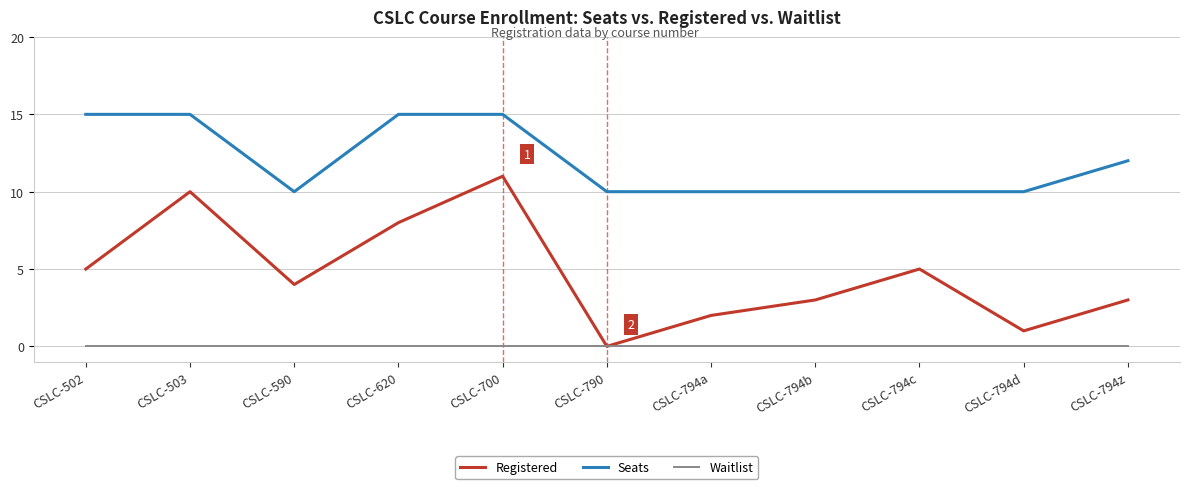

Reading left to right, extract all data points from this chart.

Registered: 5	10	4	8	11	0	2	3	5	1	3
Seats: 15	15	10	15	15	10	10	10	10	10	12
Waitlist: 0	0	0	0	0	0	0	0	0	0	0